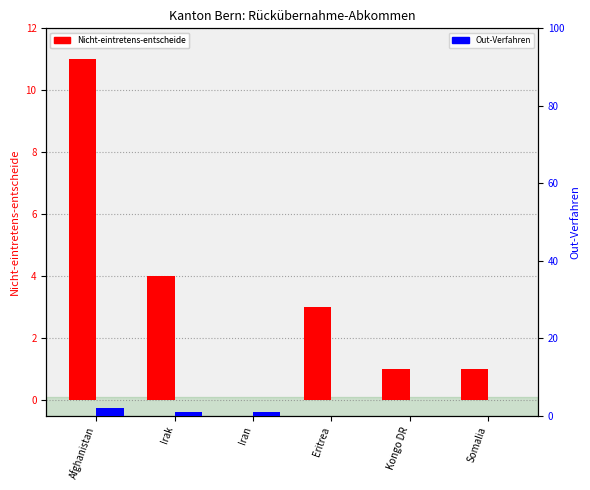

Which has a higher value, Afghanistan or Somalia?

Afghanistan